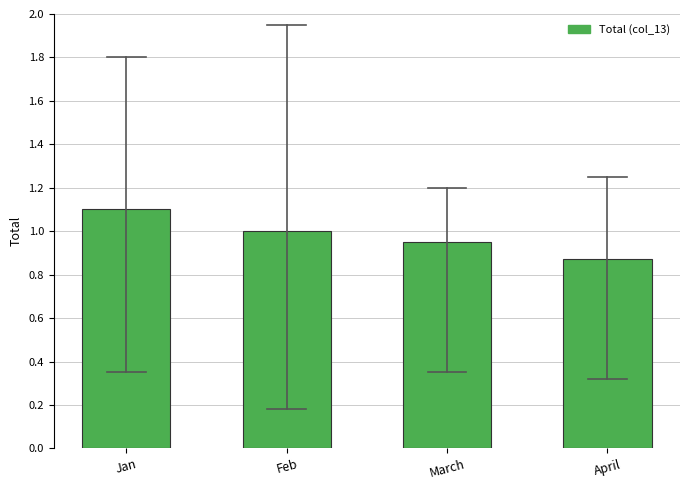

What position from the left is April?

4